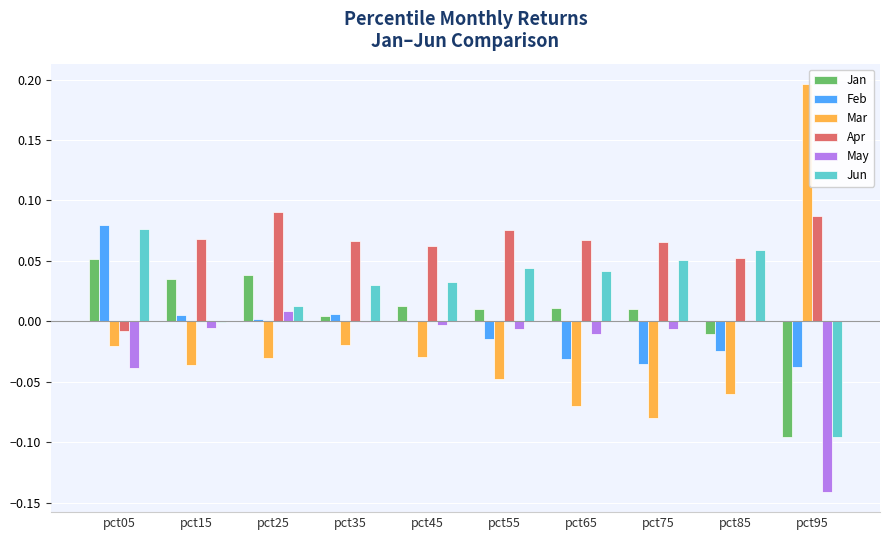

What are all the series names shown in the legend?

Jan, Feb, Mar, Apr, May, Jun